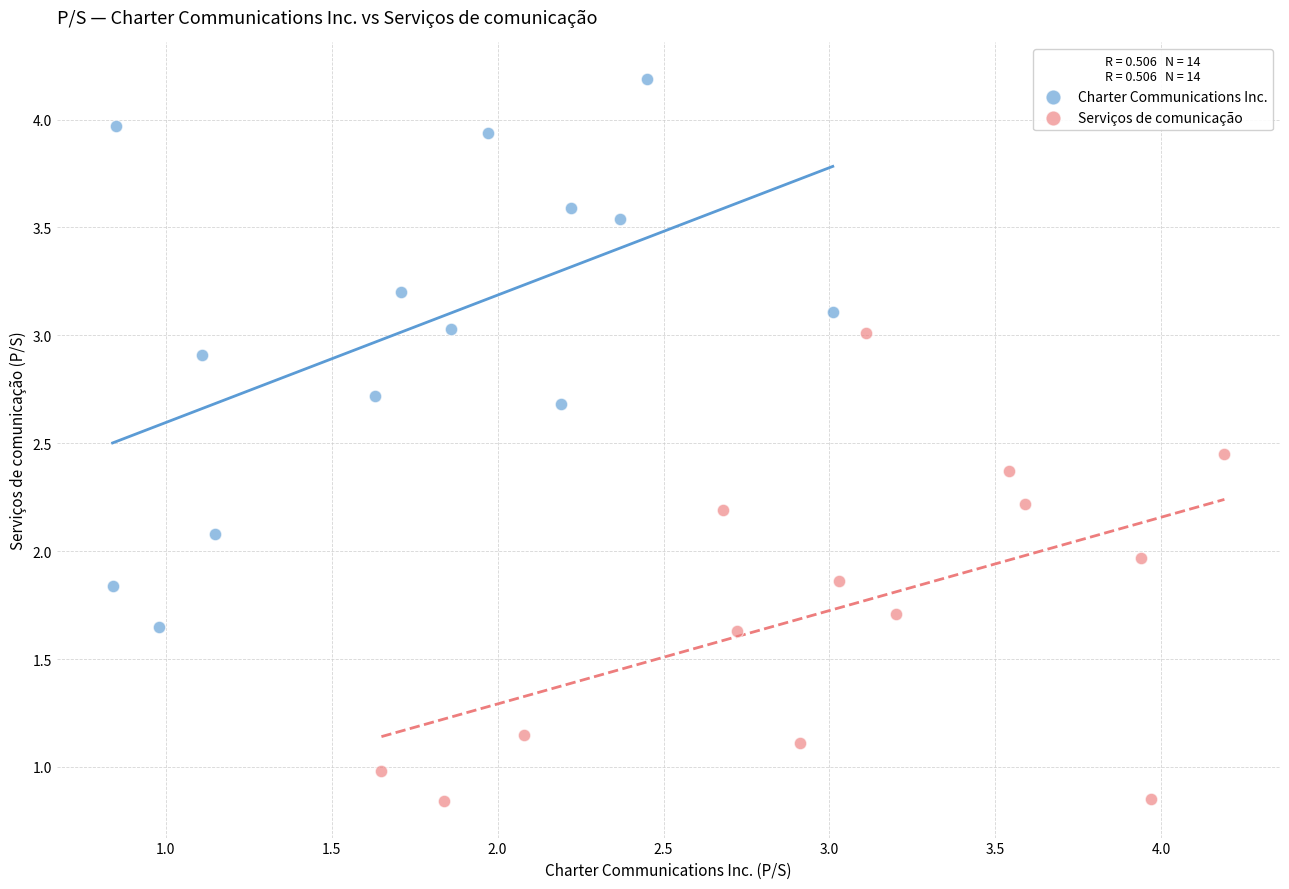

Which series reaches the minimum Y coordinate?

Serviços de comunicação